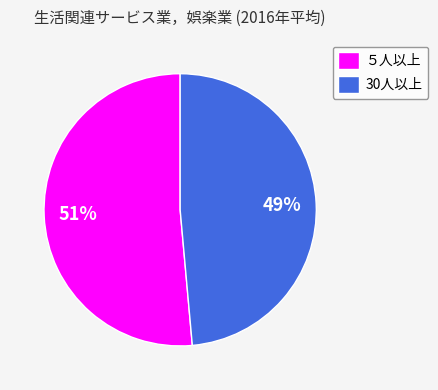

Is the sum of 30人以上 and ５人以上 greater than half?

Yes